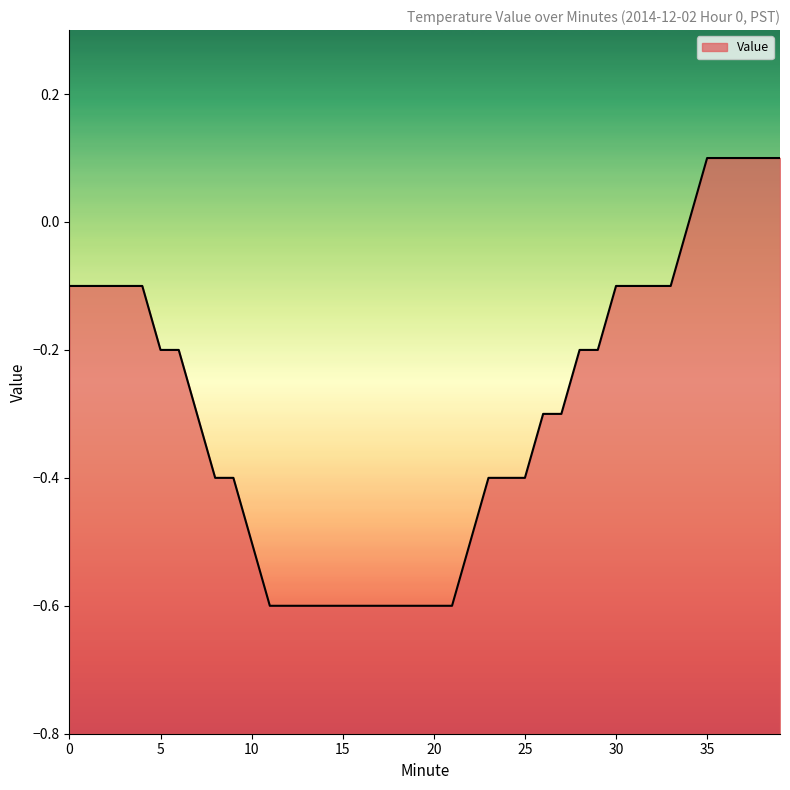

Reading right to left, transcribe all the data shown in this chart.

0.1	0.1	0.1	0.1	0.1	0.0	-0.1	-0.1	-0.1	-0.1	-0.2	-0.2	-0.3	-0.3	-0.4	-0.4	-0.4	-0.5	-0.6	-0.6	-0.6	-0.6	-0.6	-0.6	-0.6	-0.6	-0.6	-0.6	-0.6	-0.5	-0.4	-0.4	-0.3	-0.2	-0.2	-0.1	-0.1	-0.1	-0.1	-0.1